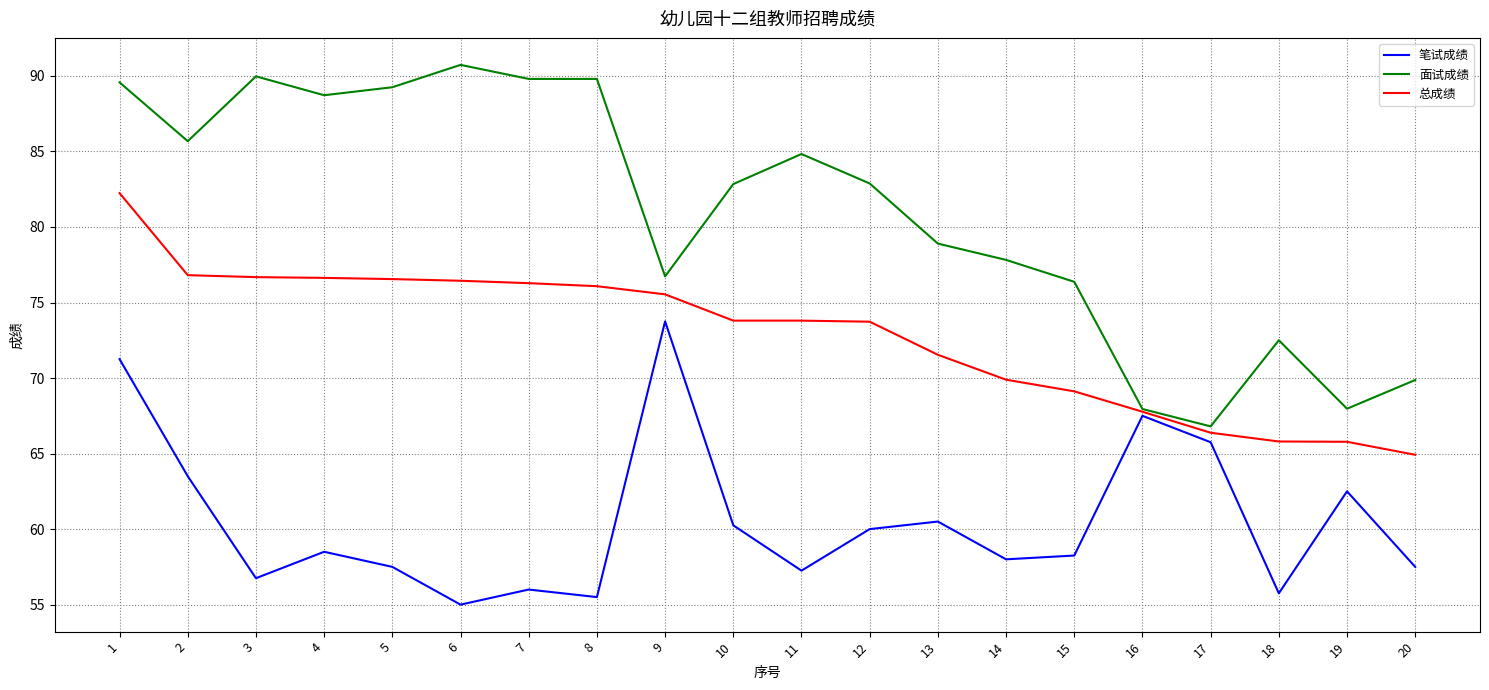

What is the spread (max minus min) of values at 7?

33.8